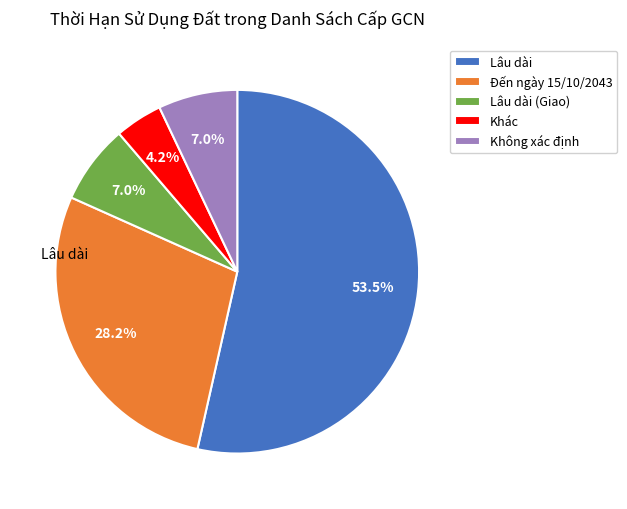

Which category has the biggest portion of the pie?

Lâu dài